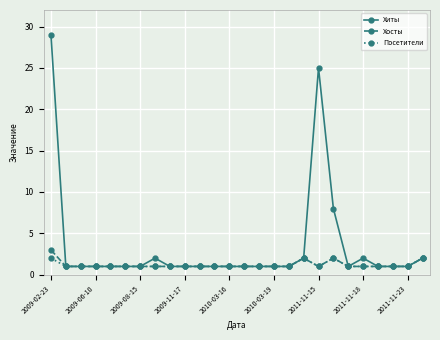

What are all the series names shown in the legend?

Хиты, Хосты, Посетители